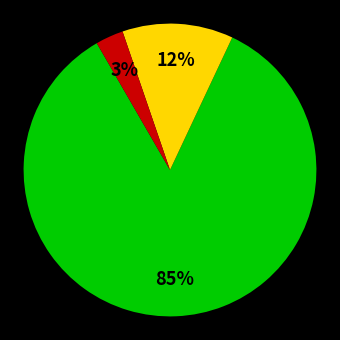

To the nearest percent, what is the difference between the largest and smallest slice percentages?

82%